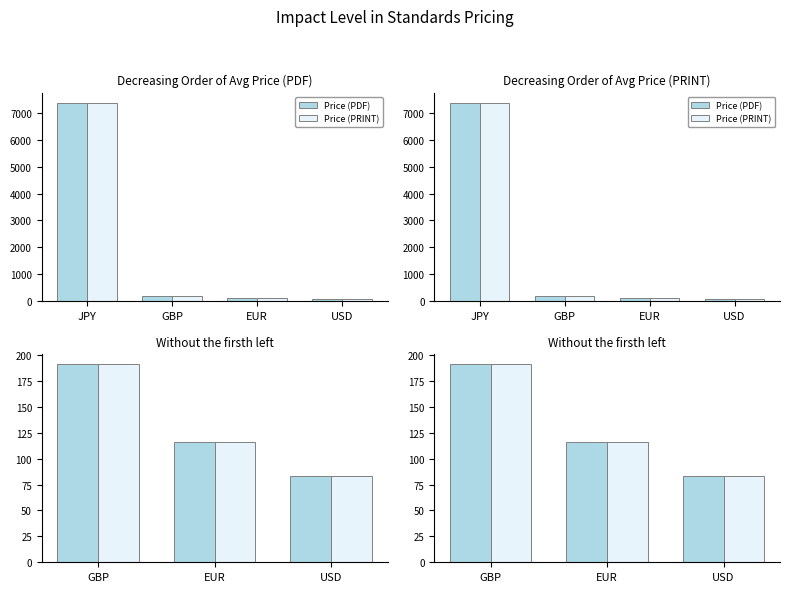

Between EUR and GBP, which is larger?

GBP